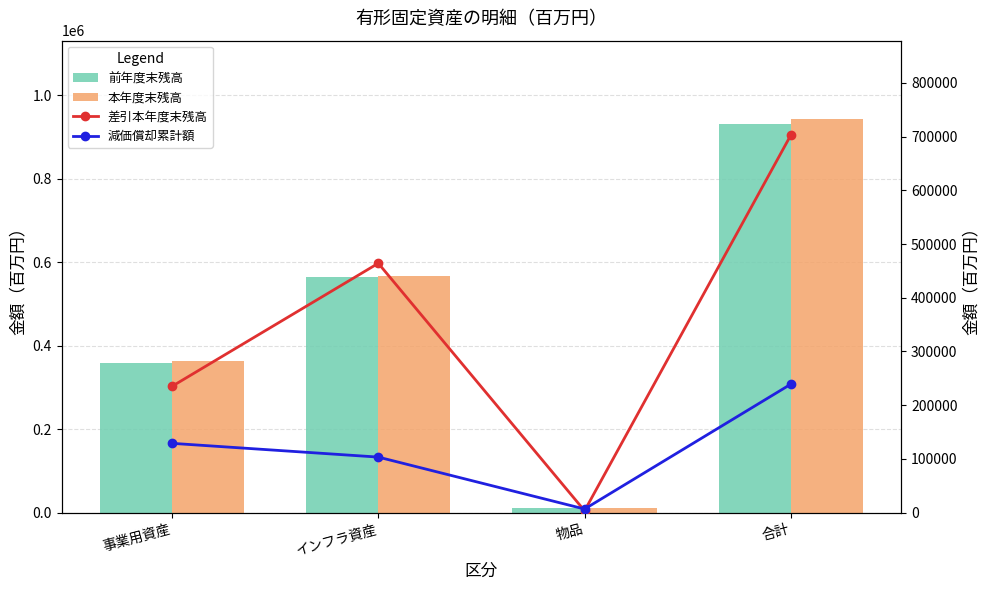

What is the label of the 4th bar from the left?

合計